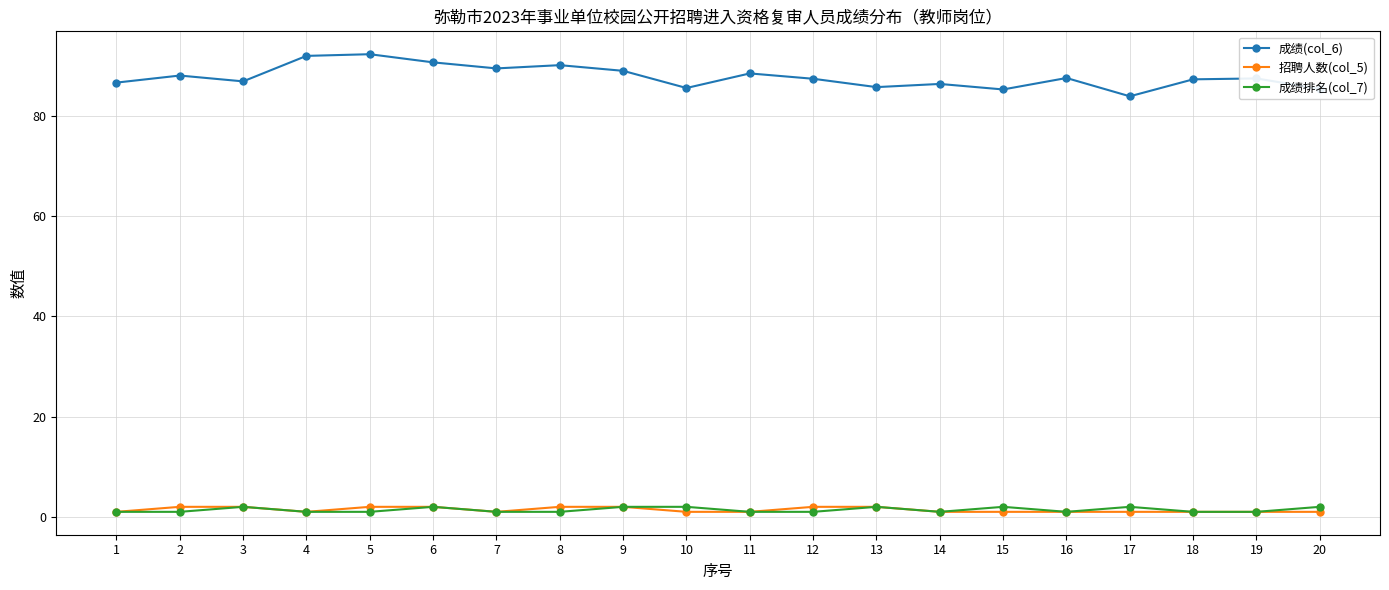

Which series has the largest total across all categories?

成绩(col_6)